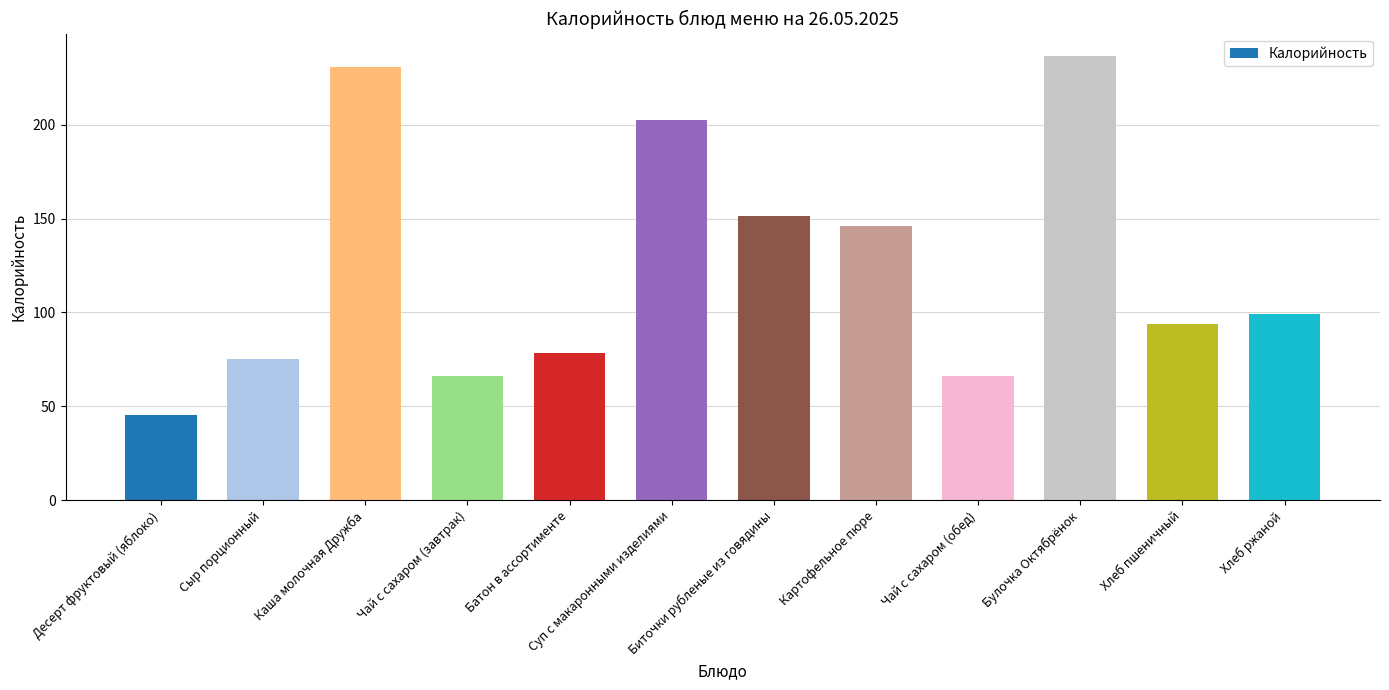

At which category does the chart reach its minimum across all series?

Десерт фруктовый (яблоко)